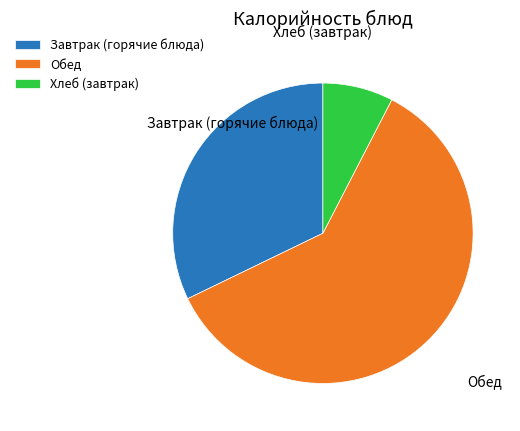

Is it true that Хлеб (завтрак) is 8% of the pie?

True